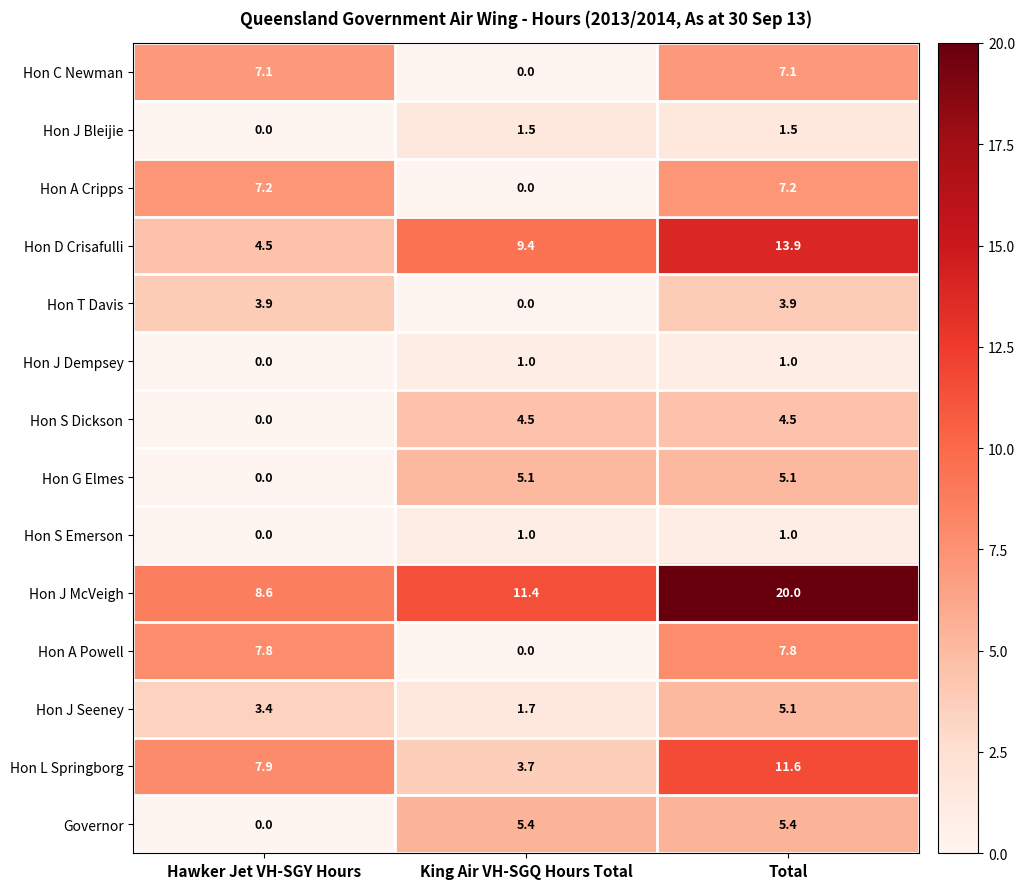

The value of Hon J Dempsey at King Air VH-SGQ Hours Total is 1.0. True or false?

True